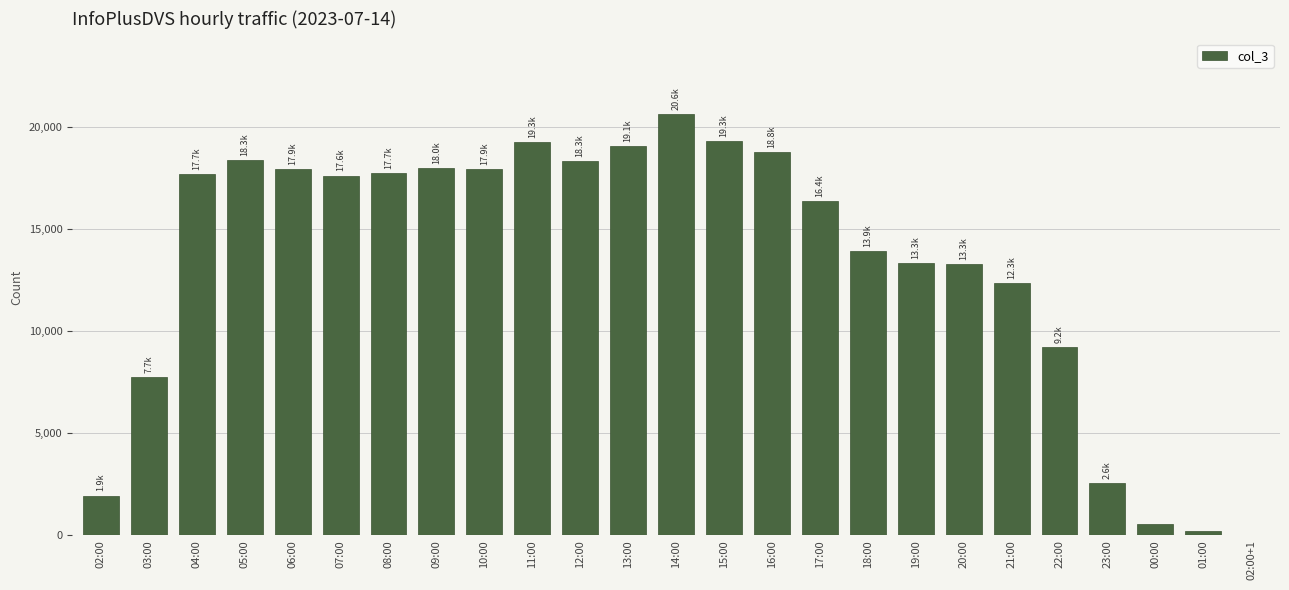

Where does the data first go above 17608?

04:00